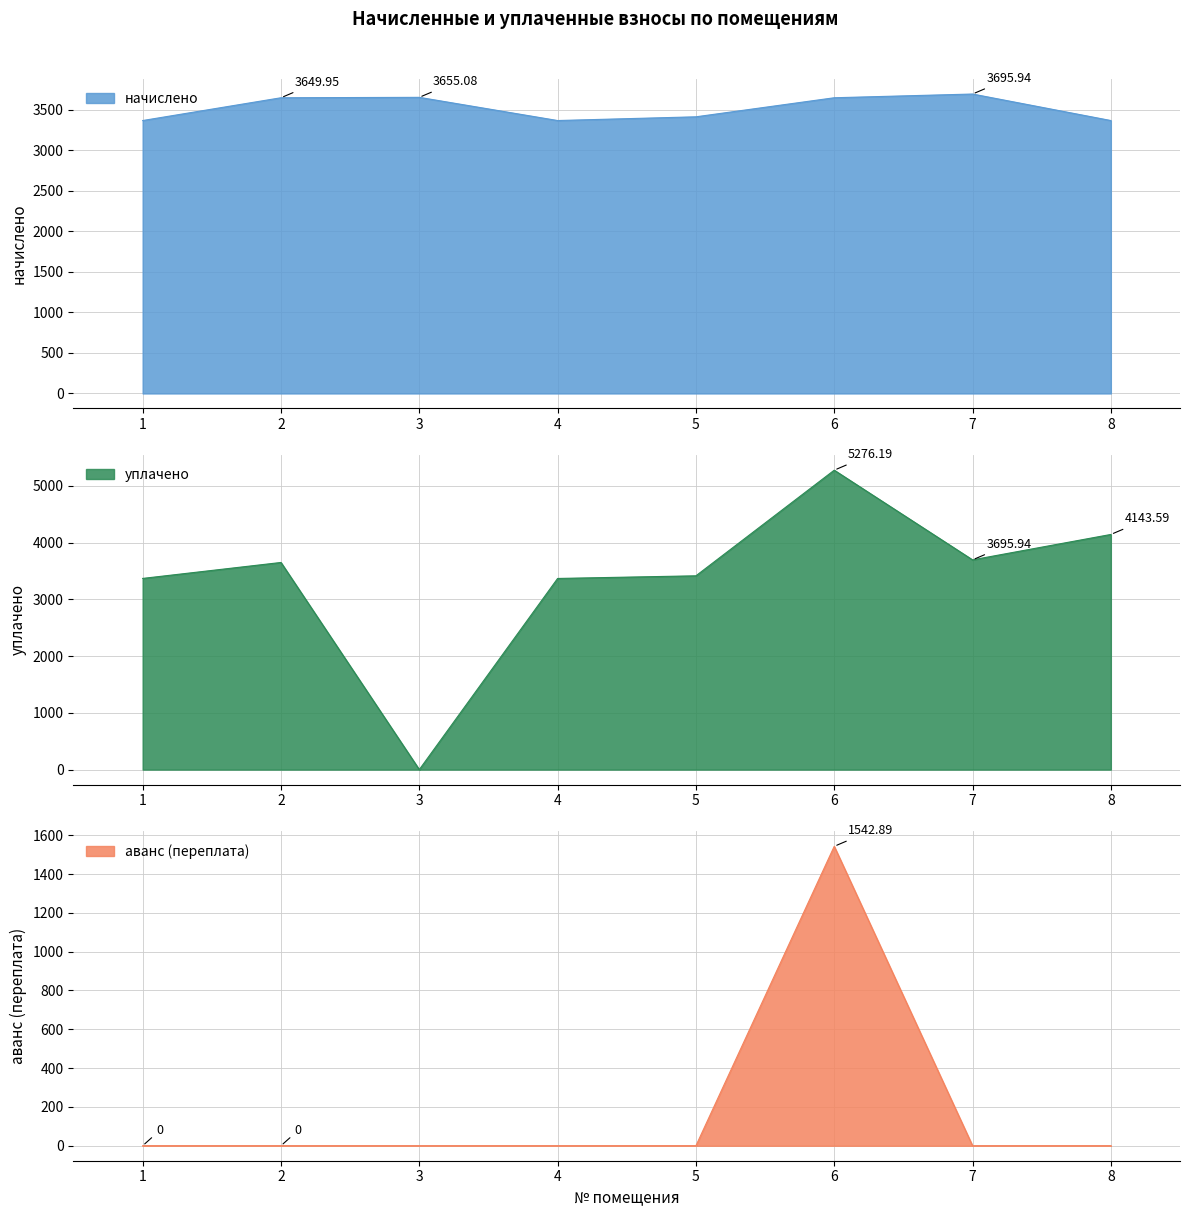

Between 5 and 6, which is larger?

6